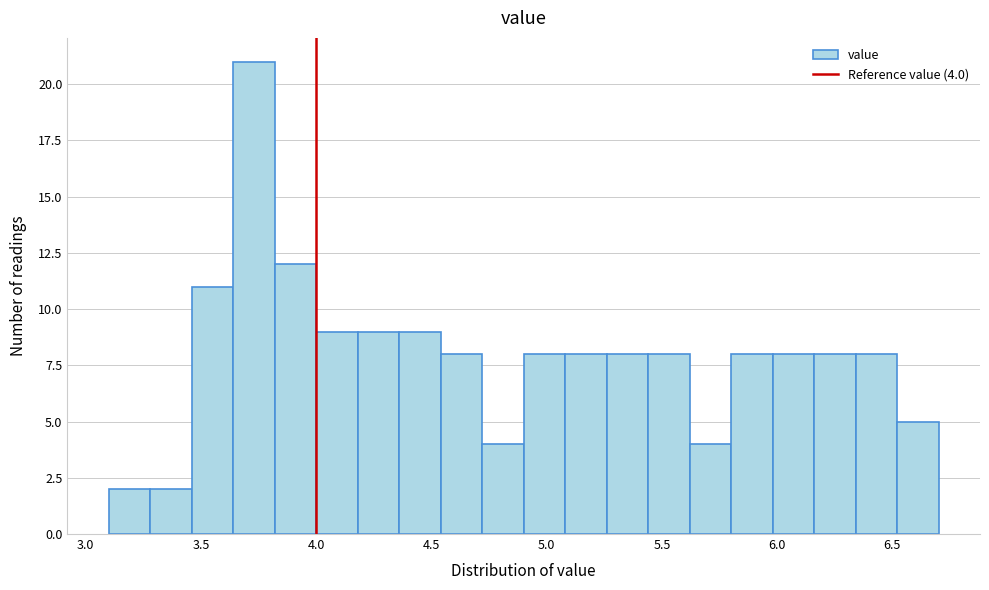

Read against the x-axis, roughly where is the centre of the tallest bar?

3.75